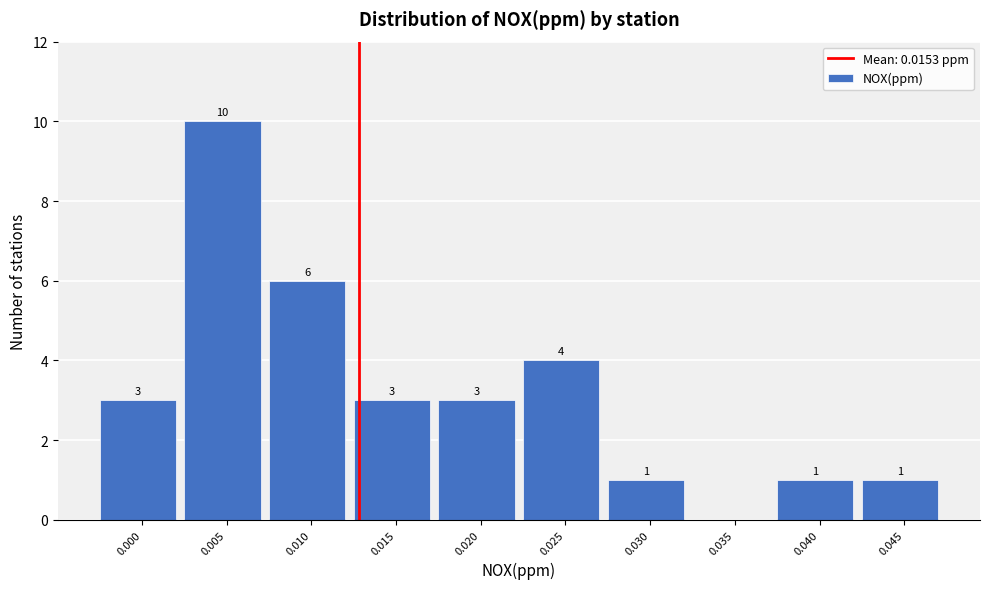

Reading left to right, list all the values displayed in this chart.

0.000=3	0.005=10	0.010=6	0.015=3	0.020=3	0.025=4	0.030=1	0.035=0	0.040=1	0.045=1